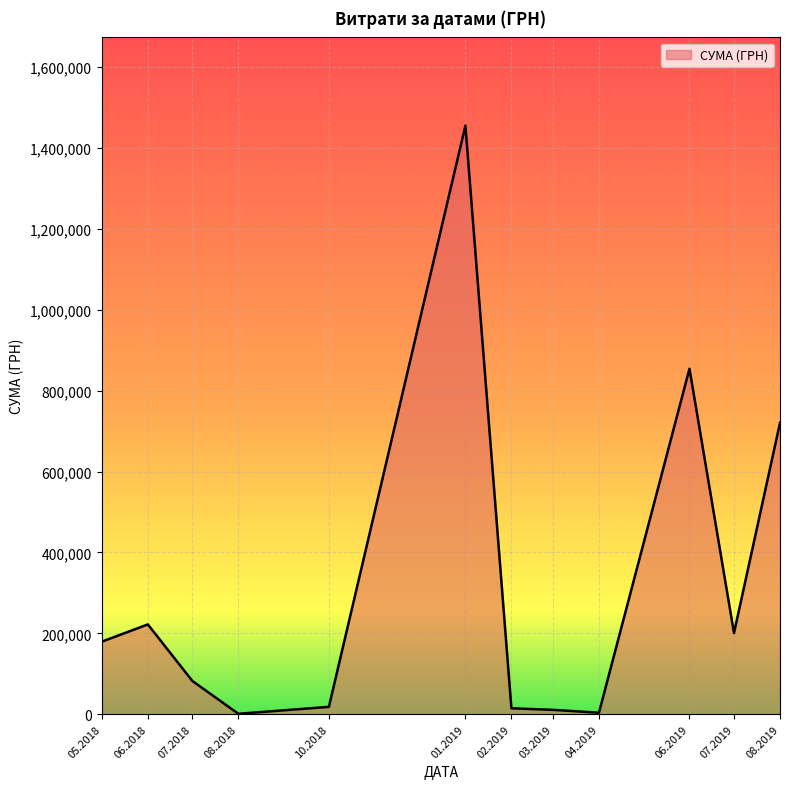

How many series are shown in this chart?

1